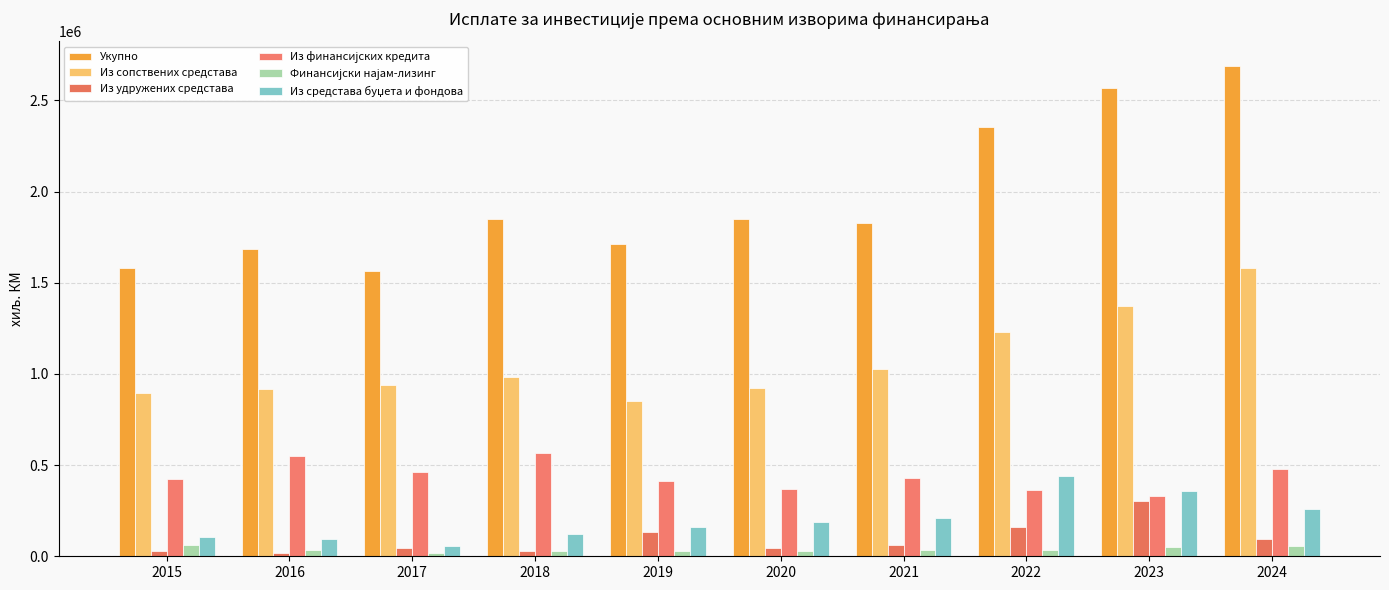

True or false: Из удружених средстава has a value of 27443 at 2018.

True